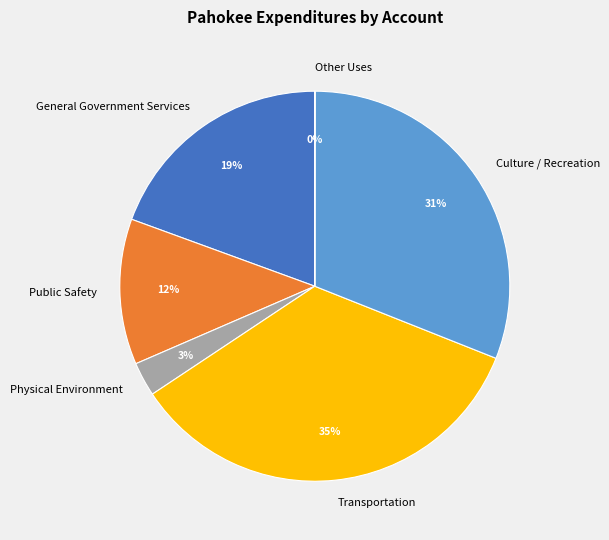

True or false: Culture / Recreation accounts for 44% of the total.

False